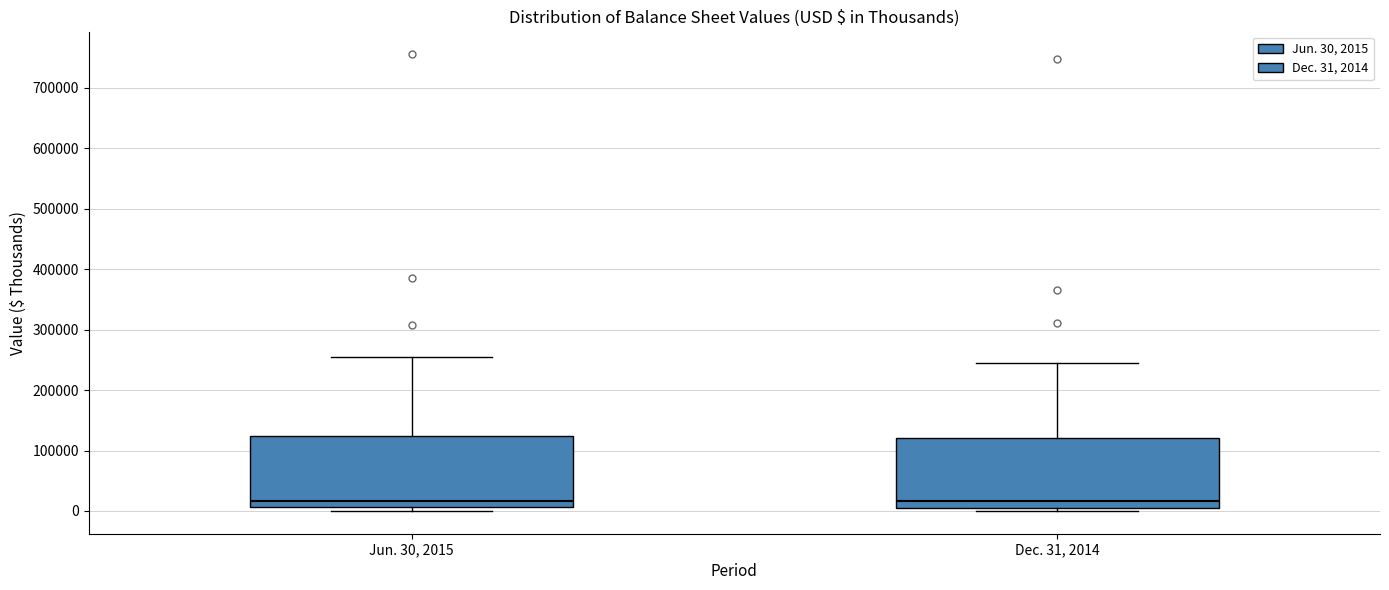

Reading left to right, transcribe this box plot: for each box, give where its median line is, the range the box spans, and where its two whiskers end, as read against the y-axis. The values are not printed on the chart, so give them approximately, as read against the axis.

Jun. 30, 2015: median 20000, box 10000 to 120000, whiskers 0 to 250000
Dec. 31, 2014: median 20000, box 10000 to 120000, whiskers 0 to 240000